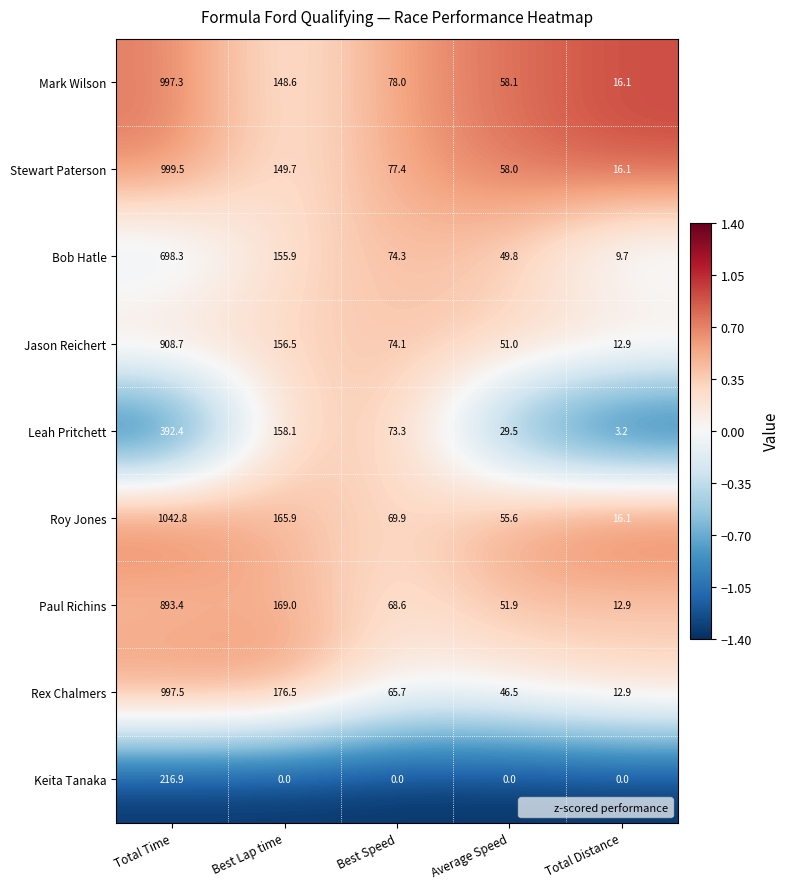

Is the value of Paul Richins at Best Lap time greater than the value of Jason Reichert at Best Speed?

Yes